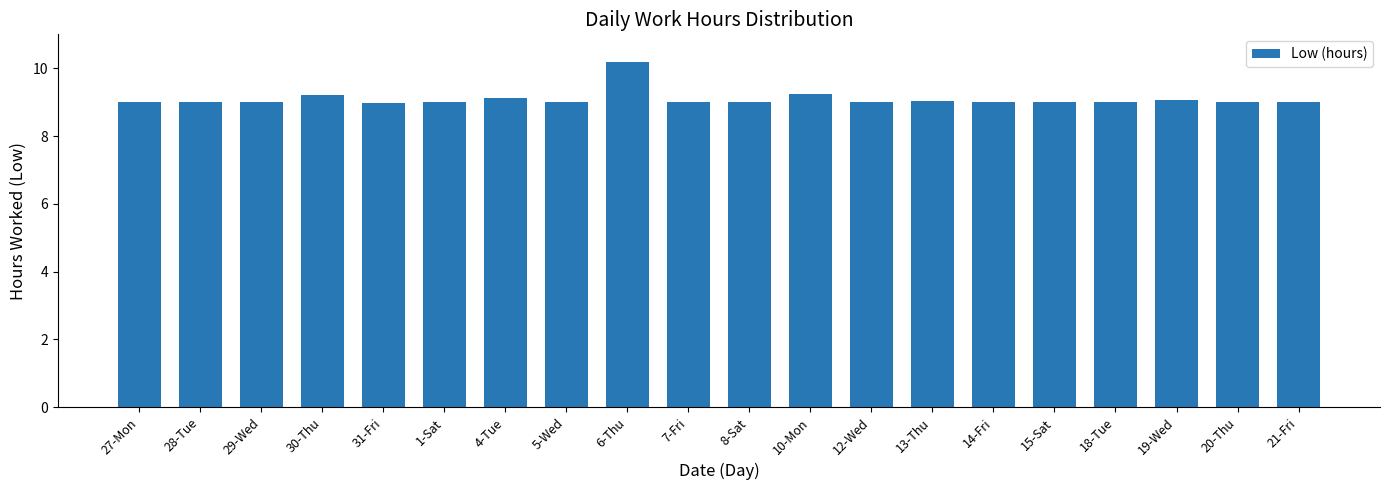

What is the sum of all values?

181.8